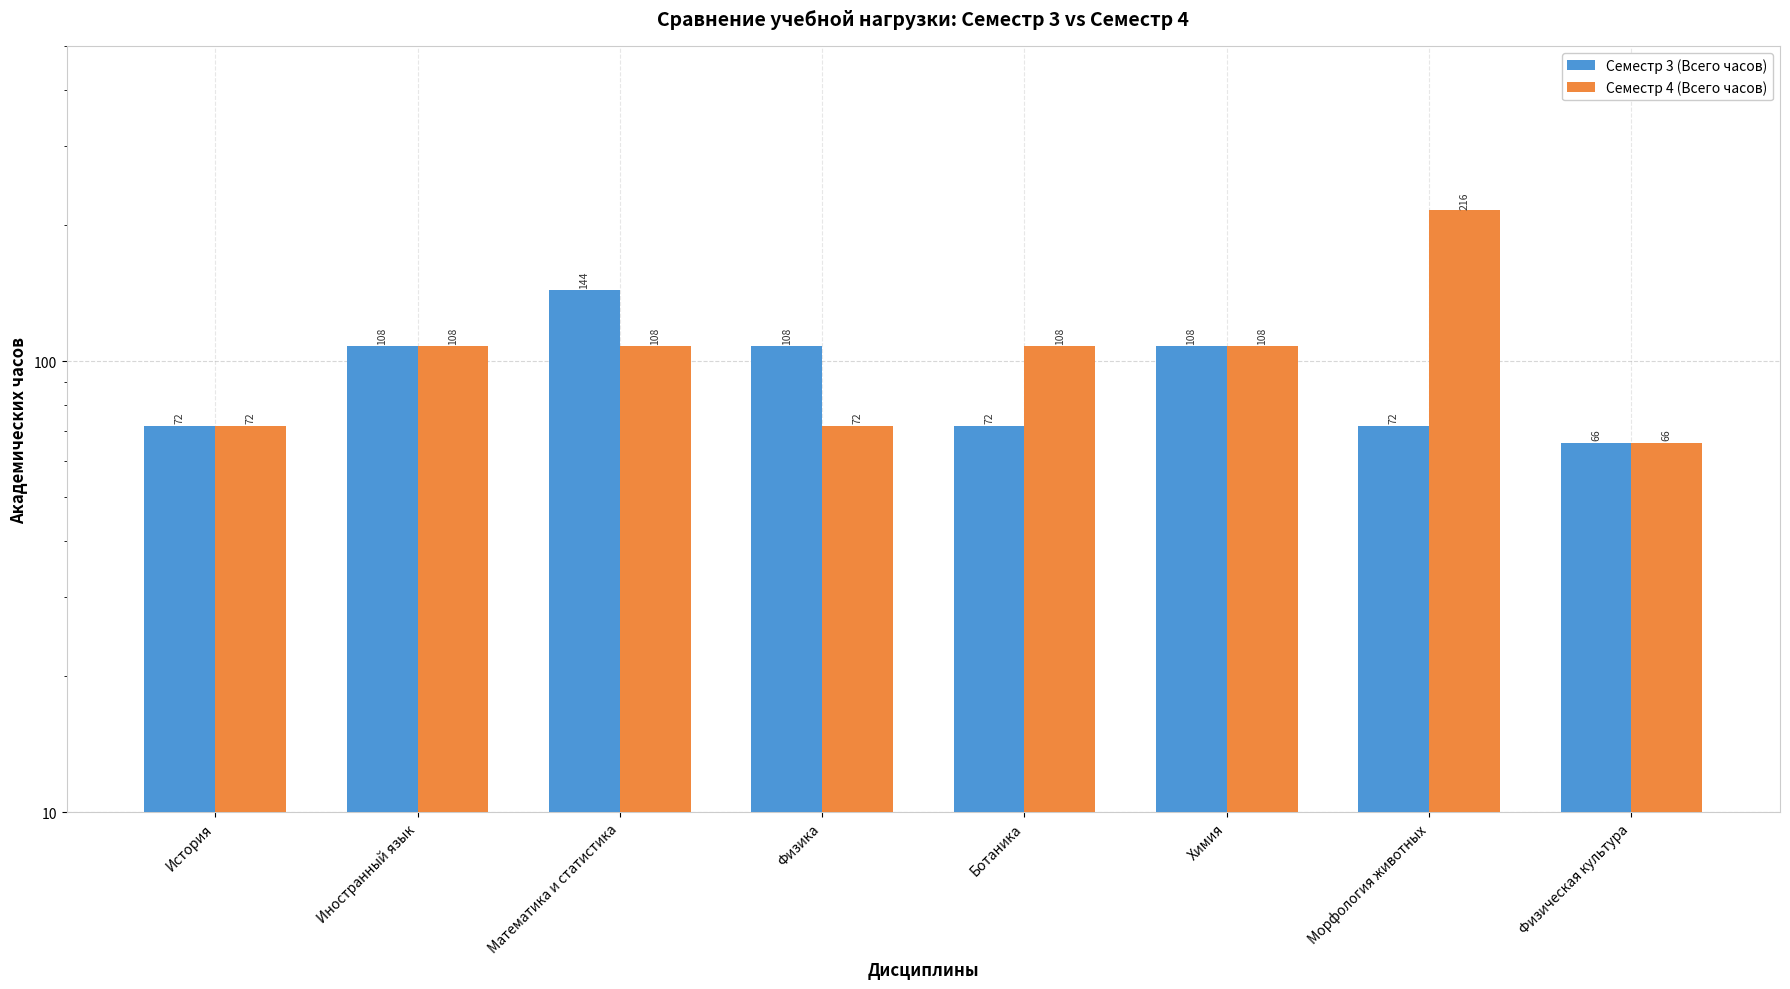

What is the difference between the Семестр 4 (Всего часов) values at Ботаника and История?

36